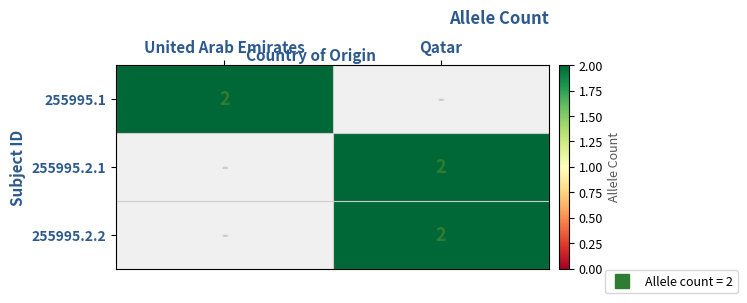

What is the total value across all series at Qatar?

4